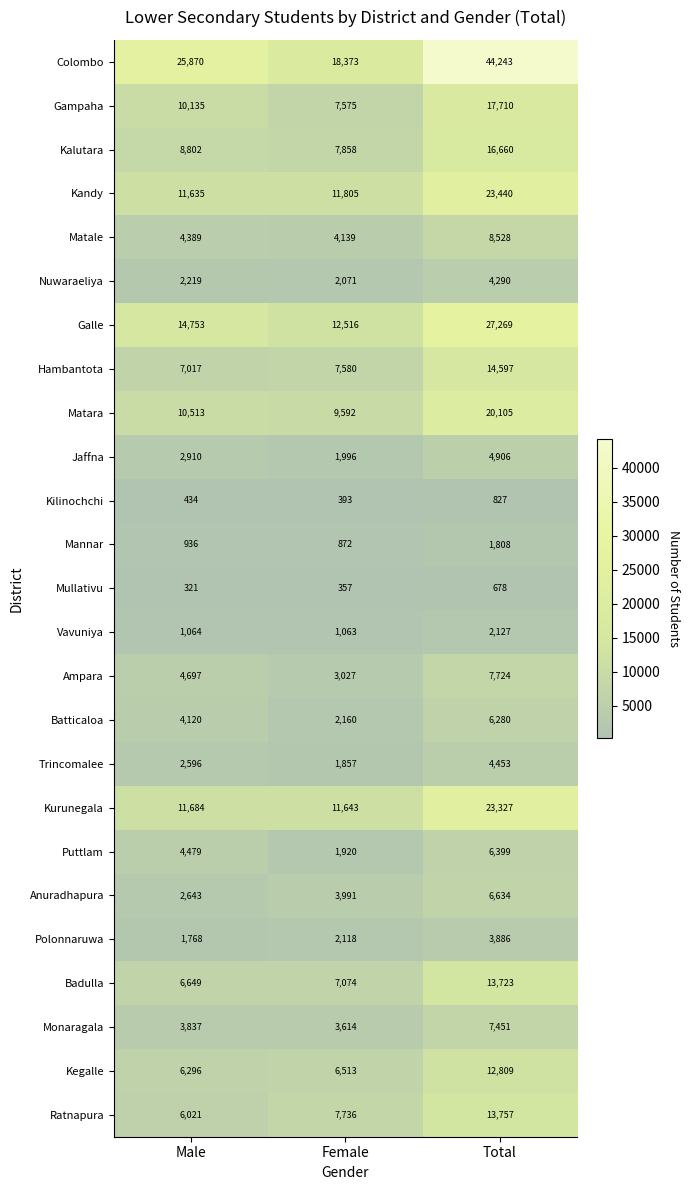

What is the difference between the Kandy values at Total and Male?

11805